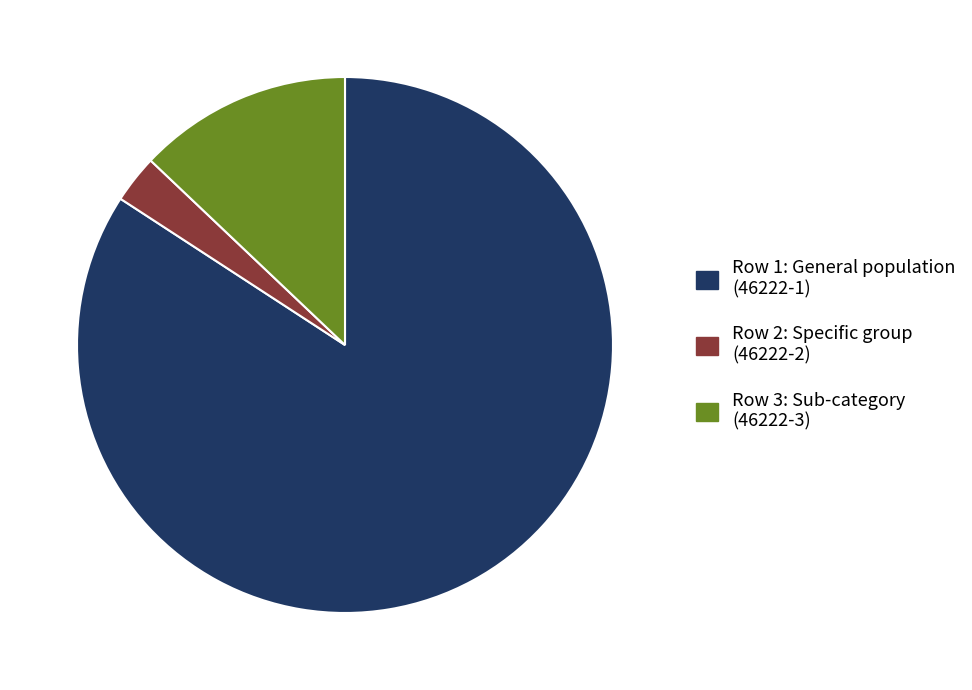

Does any single category account for the majority?

Yes